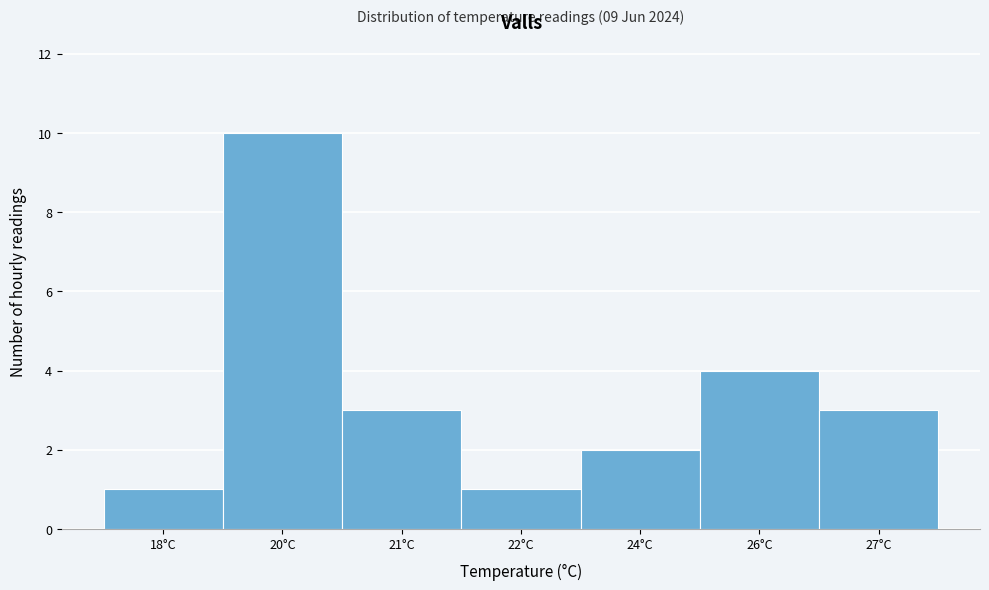

Reading right to left, what are all the values shown in this chart?

27°C=3	26°C=4	24°C=2	22°C=1	21°C=3	20°C=10	18°C=1